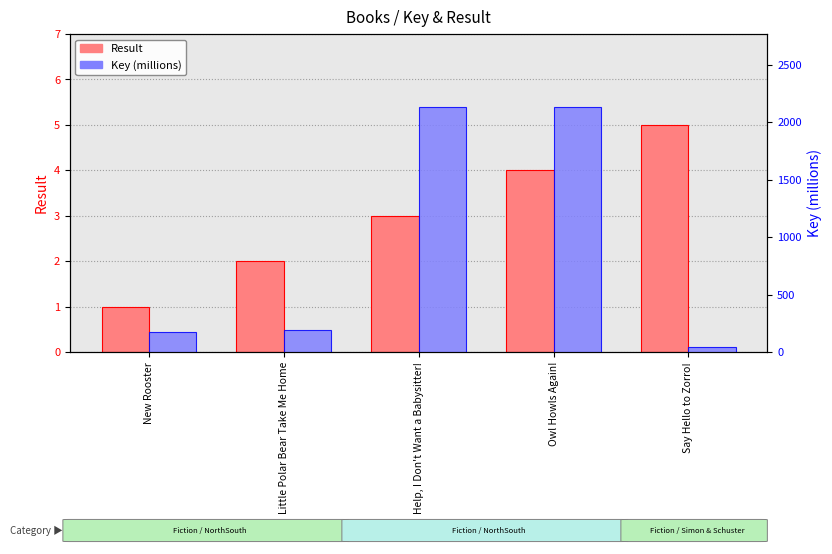

What is the difference between the Key (millions) values at New Rooster and Owl Howls Again!?

1951.9